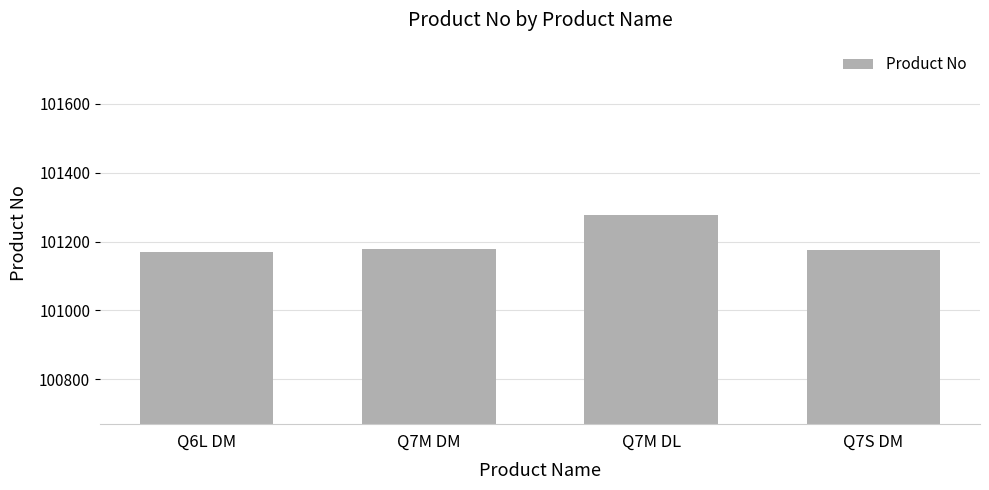

What is the sum of all values?

404801